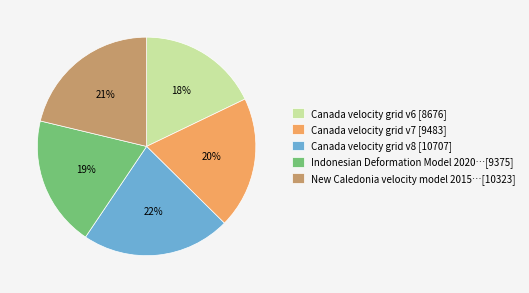

To the nearest percent, what portion does New Caledonia velocity model 2015…[10323] represent?

21%